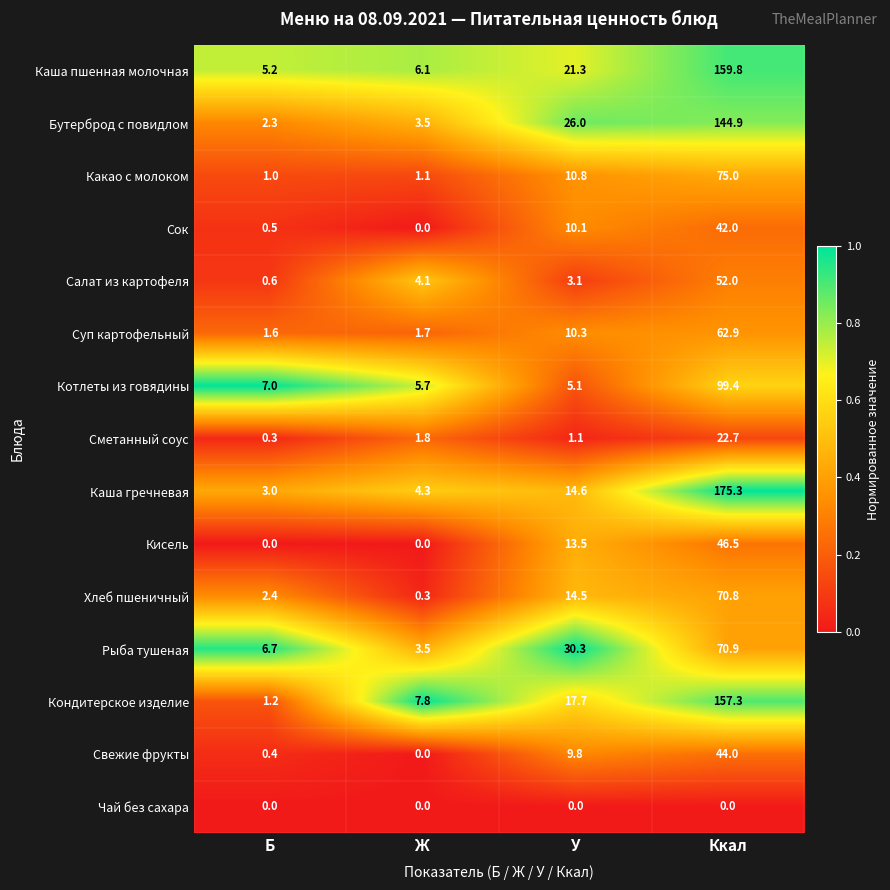

Is it true that Хлеб пшеничный equals 5.0 at У?

False